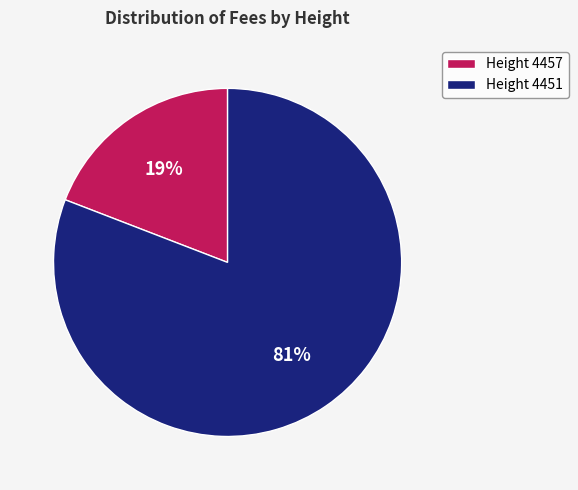

Is it true that Height 4451 is 81% of the pie?

True